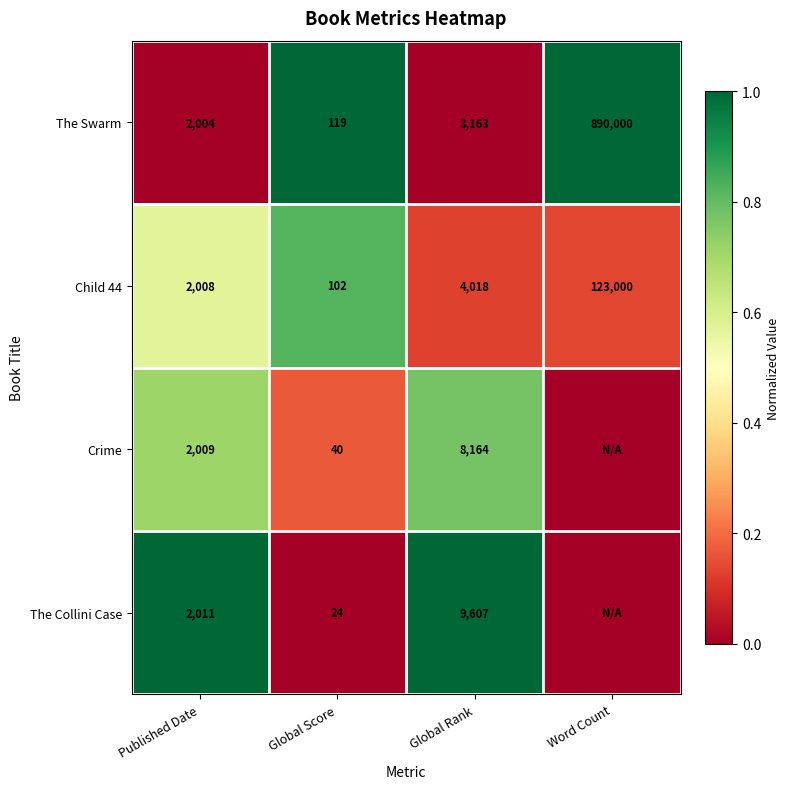

Read the Child 44 value at Published Date, to the nearest 10.

2010